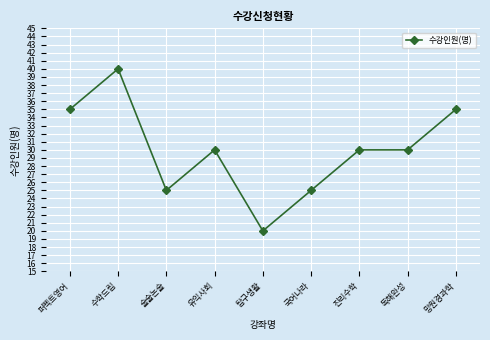

What is the value of the 8th point from the left?

30